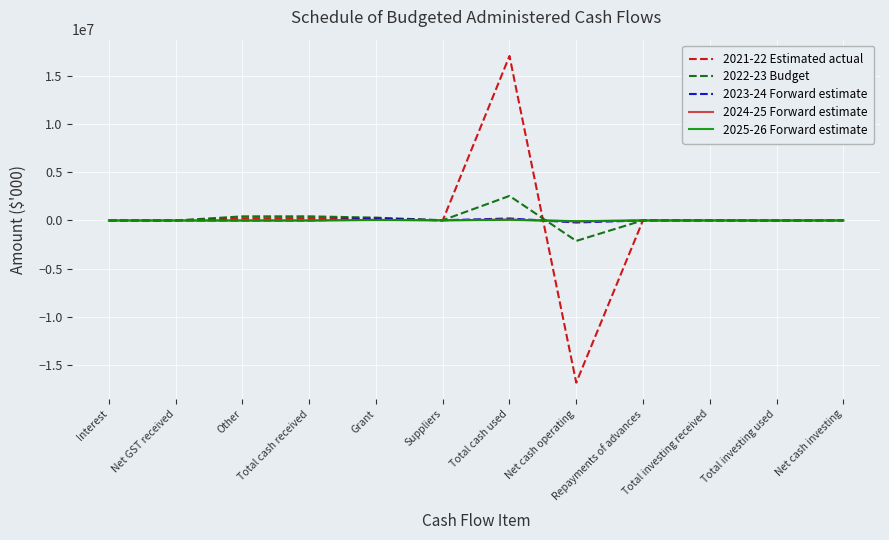

At which category is the sum across all series the highest?

Total cash used